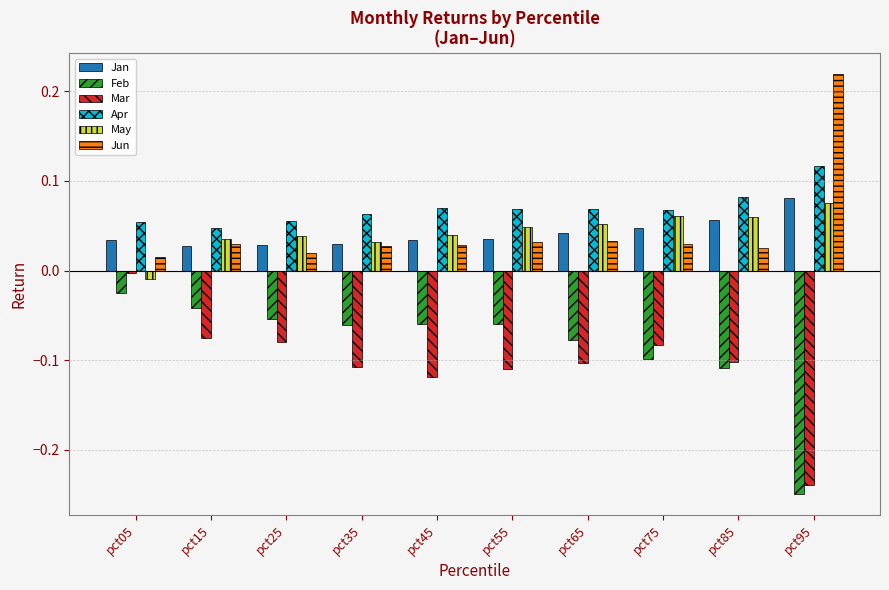

What is the sum of all May values?

0.4